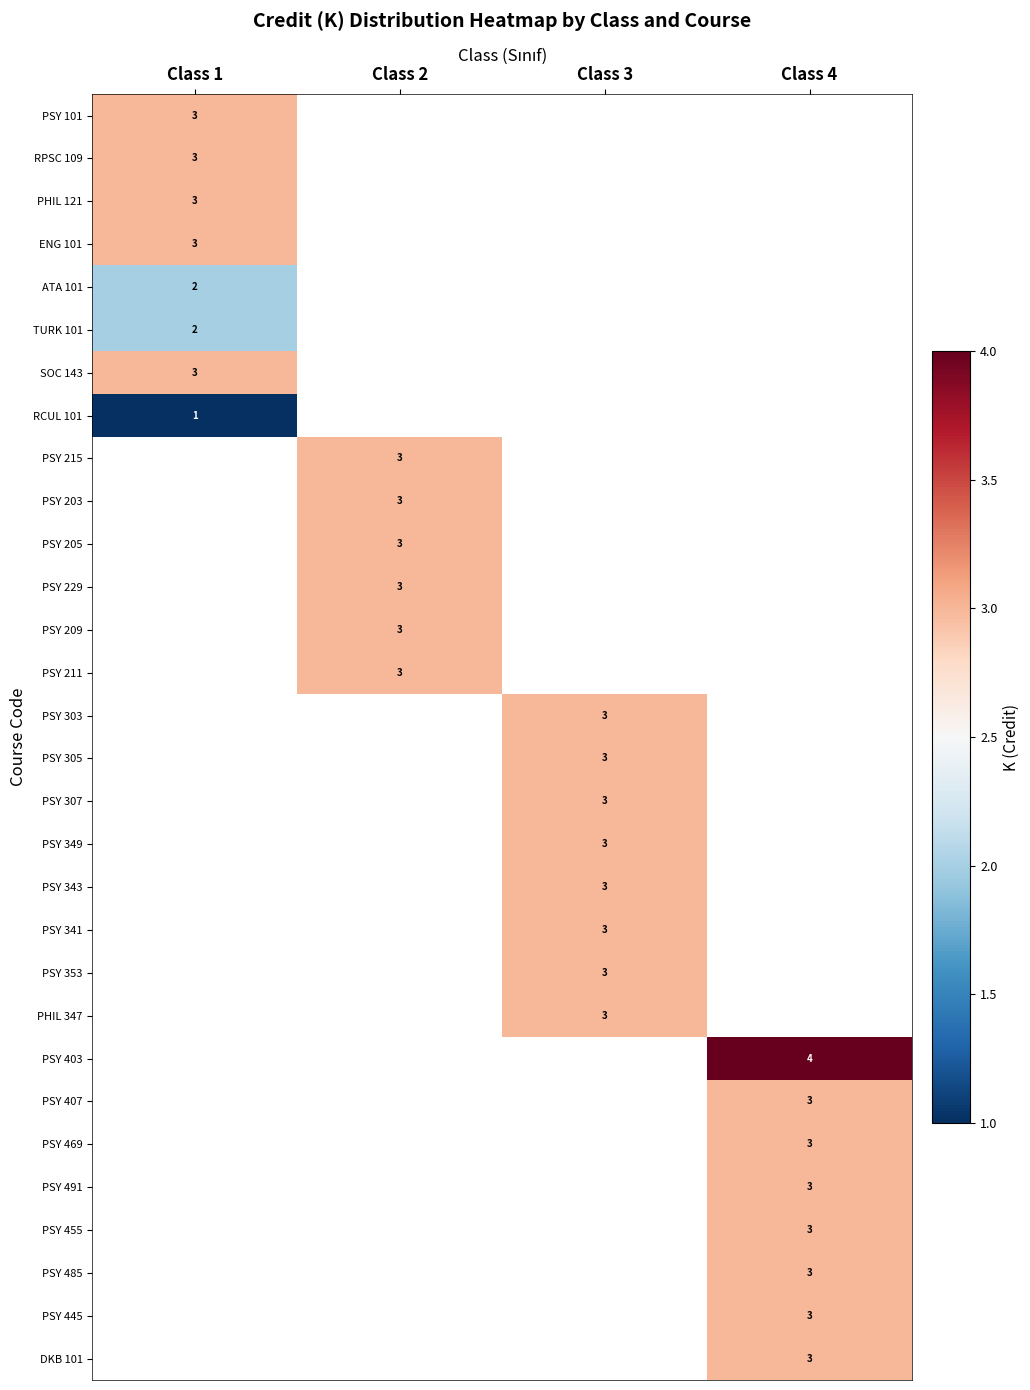

Is it true that PSY 469 equals 3 at Class 4?

True